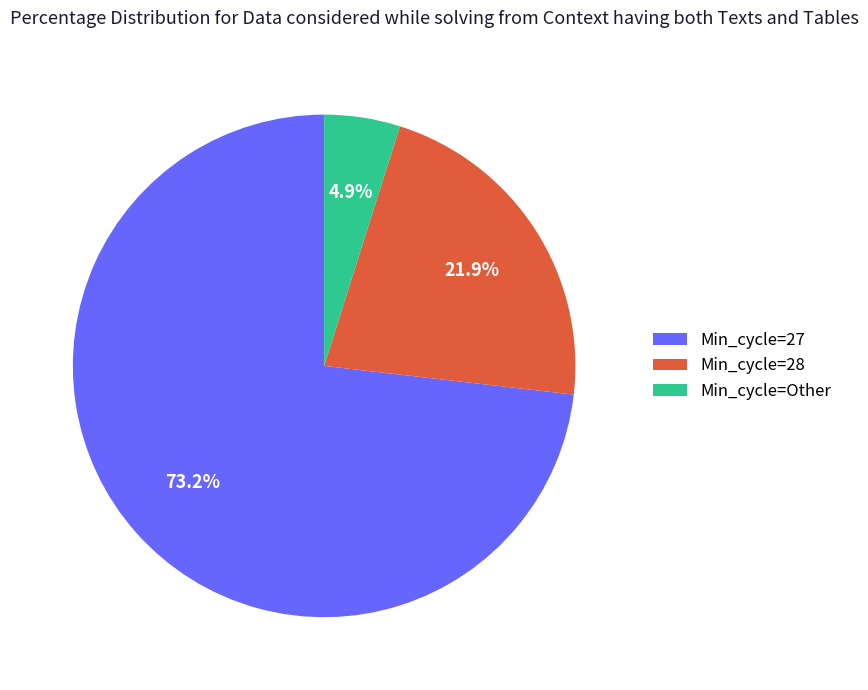

Between Min_cycle=27 and Min_cycle=Other, which is larger?

Min_cycle=27